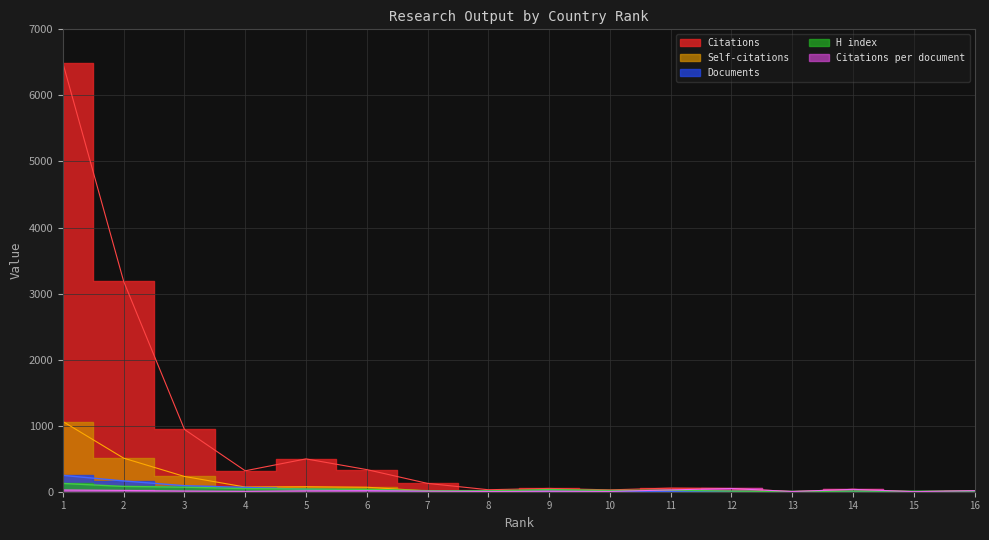

What is the sum of all Documents values?

669.0